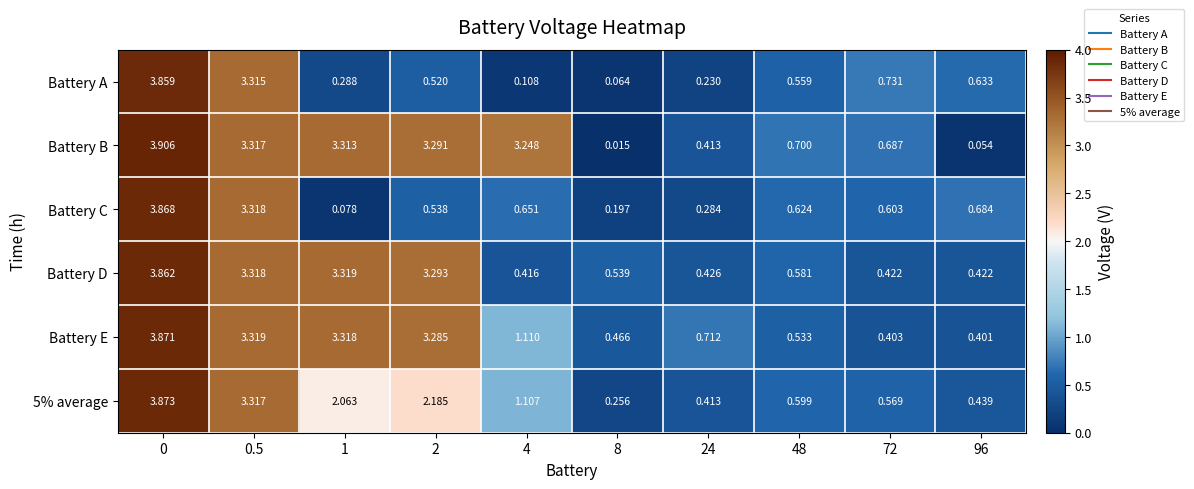

Is the value of Battery D at 72 greater than the value of Battery B at 0.5?

No